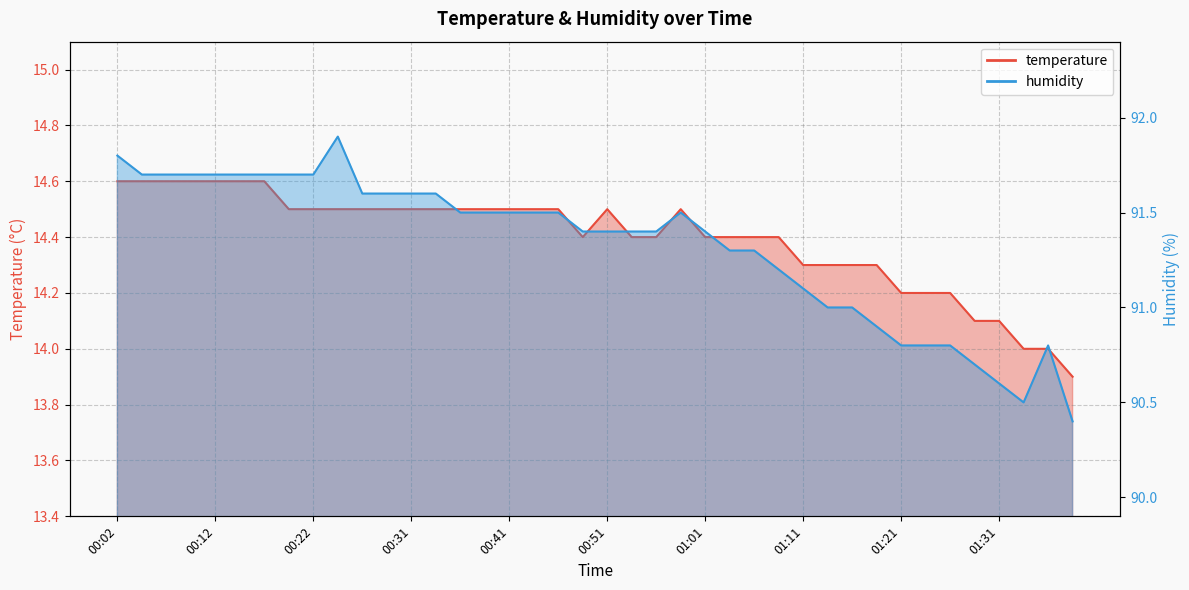

Which series has the largest total across all categories?

humidity